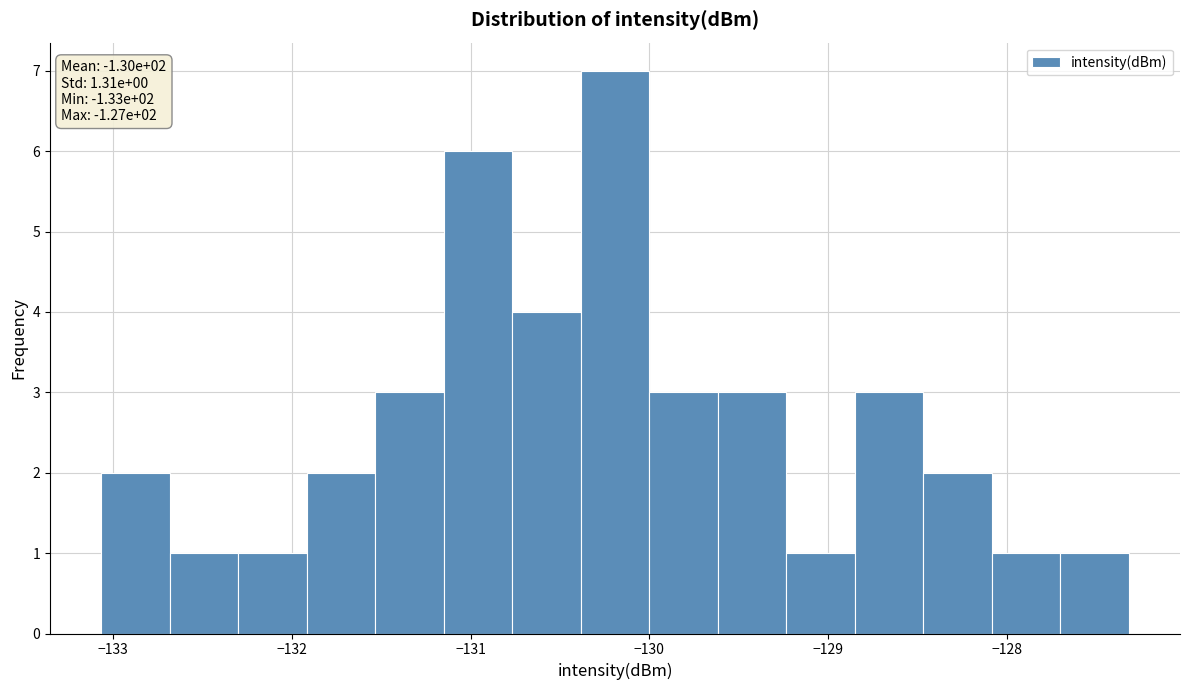

Read against the x-axis, roughly where is the centre of the tallest bar?

-130.2